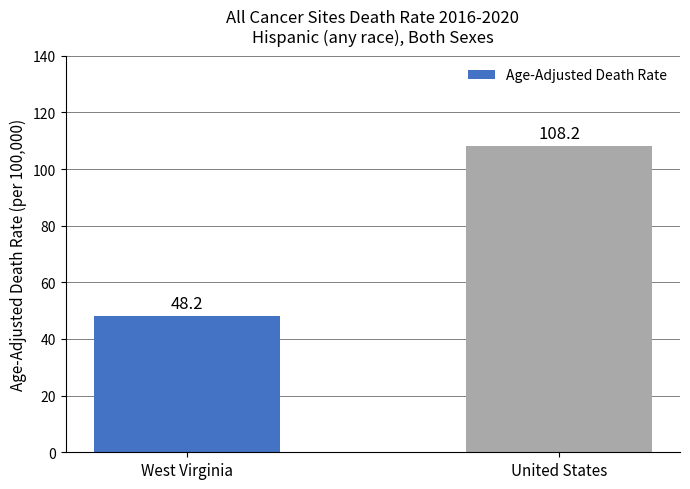

Is it true that the value at West Virginia is 48.2?

True